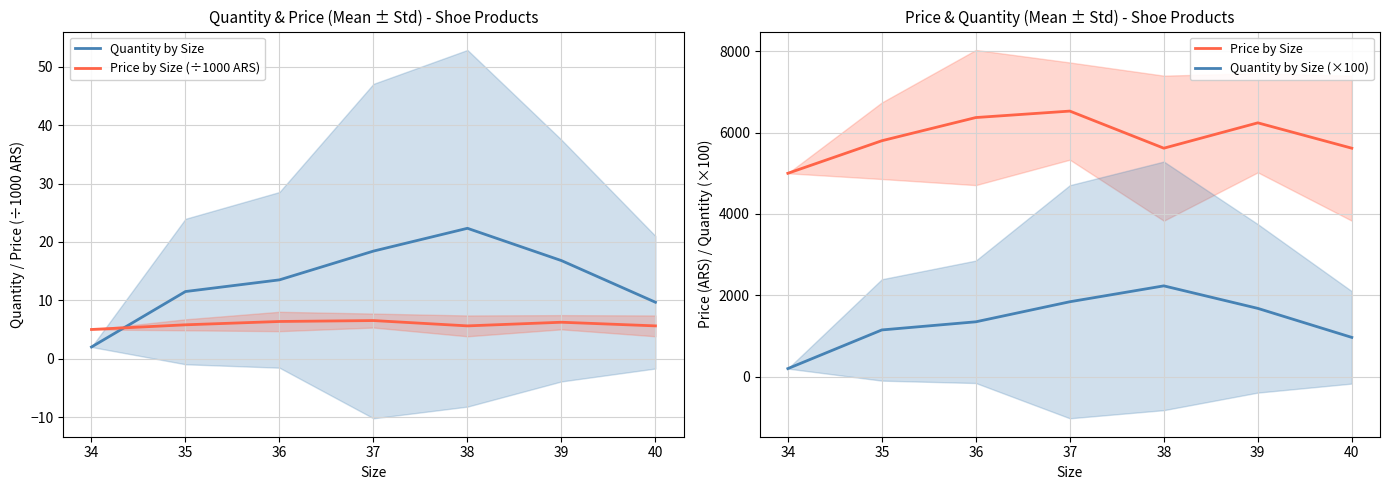

What is the difference between the highest and lowest values at 35?

5794.2